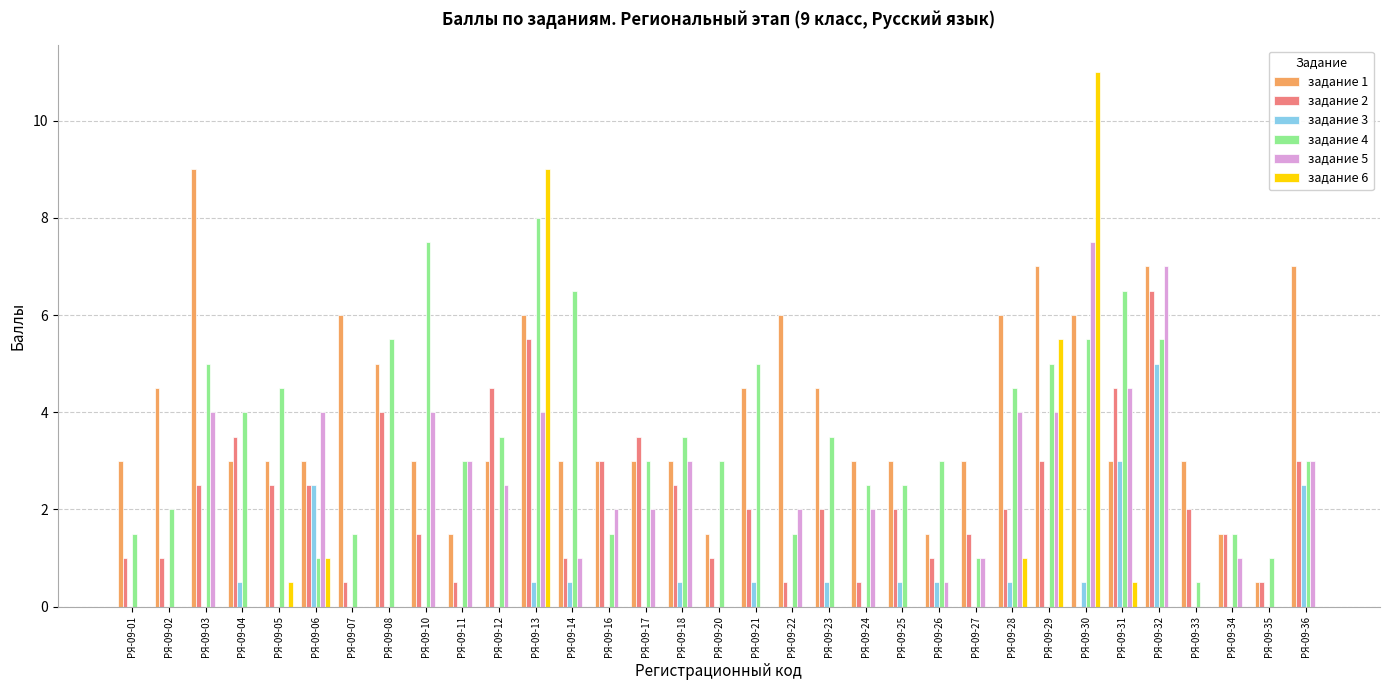

Which series has the largest total across all categories?

задание 1